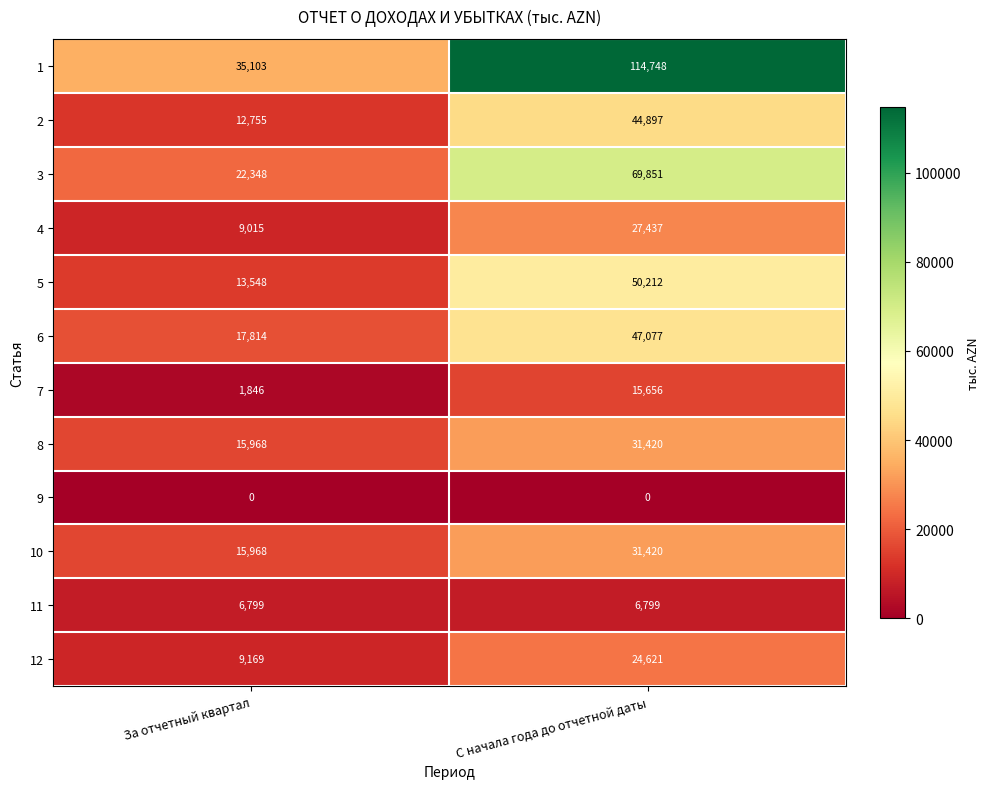

Which series has the largest total across all categories?

1